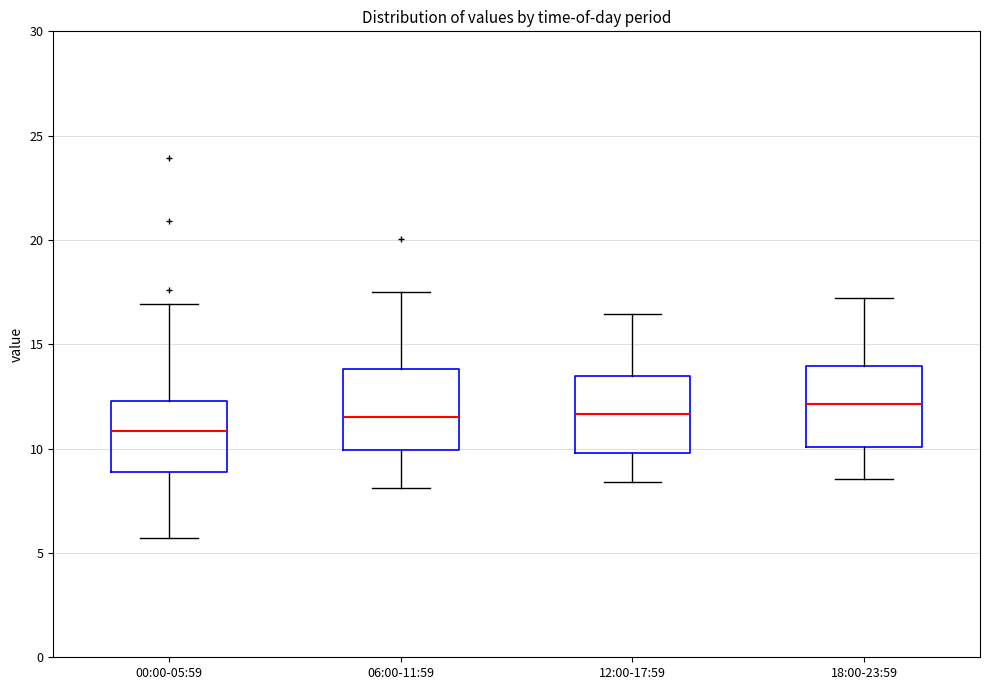

Reading left to right, read every box against the y-axis: the position of its median line, the range the box covers, and the ends of its whiskers. The values are not printed on the chart, so give them approximately, as read against the axis.

00:00-05:59: median 11.0, box 9.0 to 12.5, whiskers 5.5 to 17.0
06:00-11:59: median 11.5, box 10.0 to 14.0, whiskers 8.0 to 17.5
12:00-17:59: median 11.5, box 10.0 to 13.5, whiskers 8.5 to 16.5
18:00-23:59: median 12.0, box 10.0 to 14.0, whiskers 8.5 to 17.0